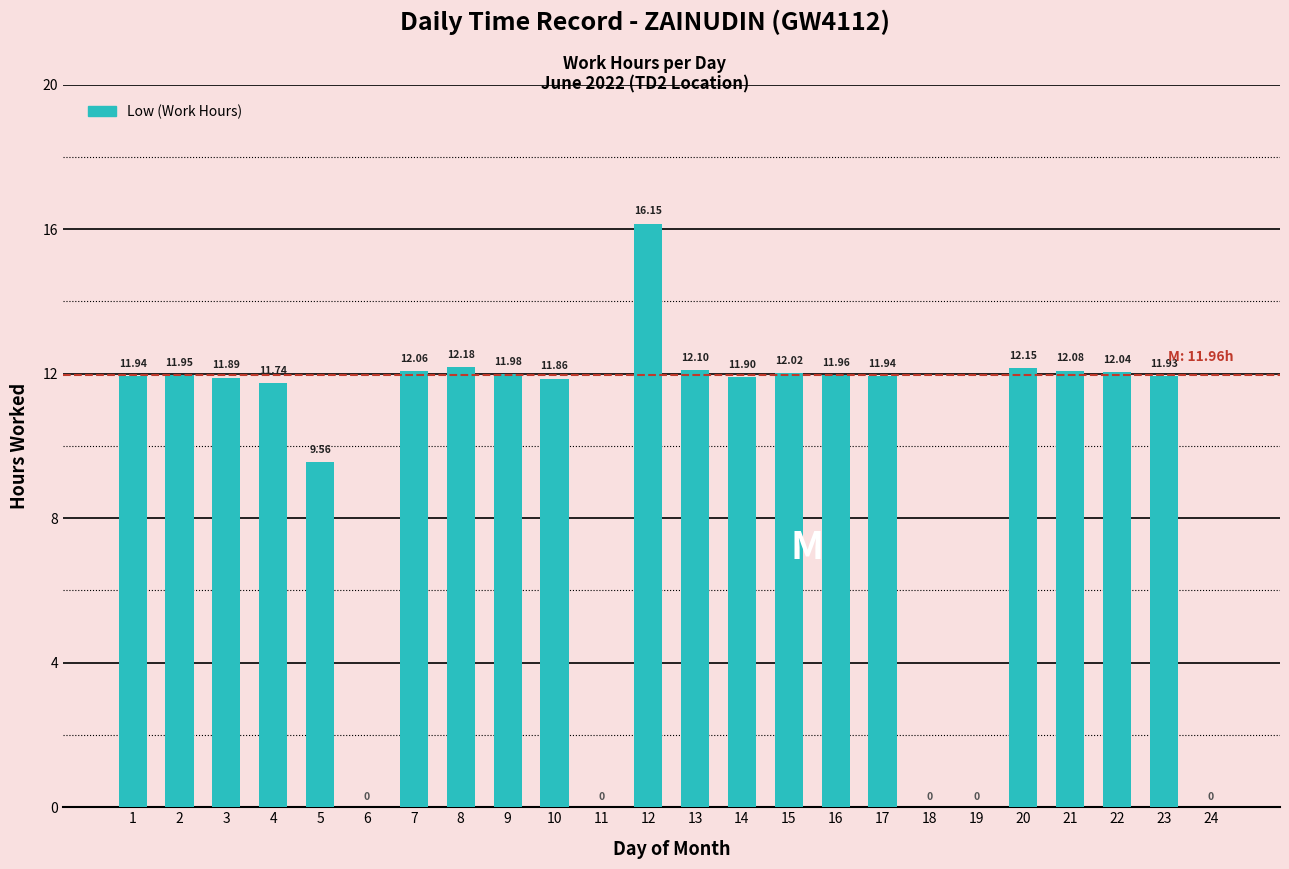

True or false: the data shows 12.1 at 13.

True